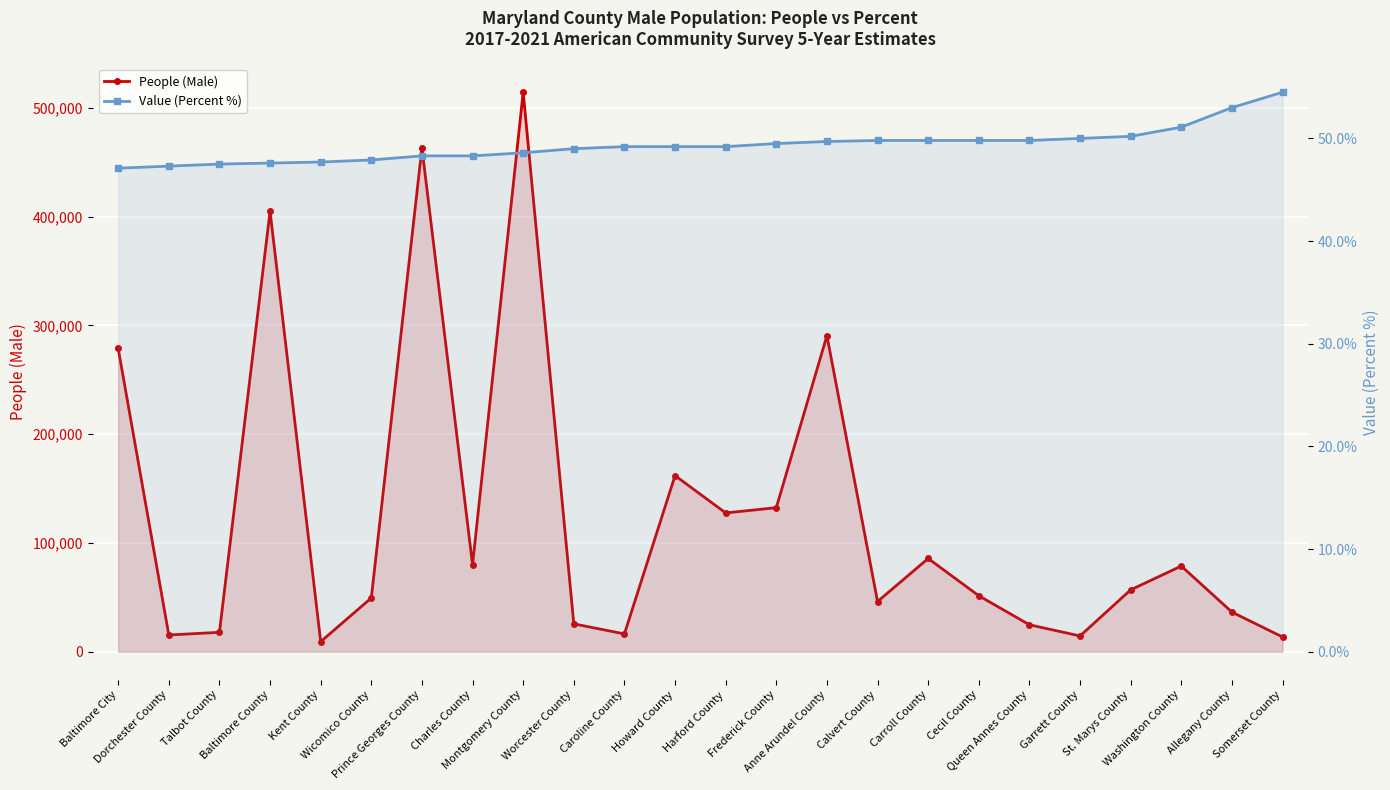

Is the value of Value (Percent %) at Charles County greater than the value of People (Male) at Cecil County?

No